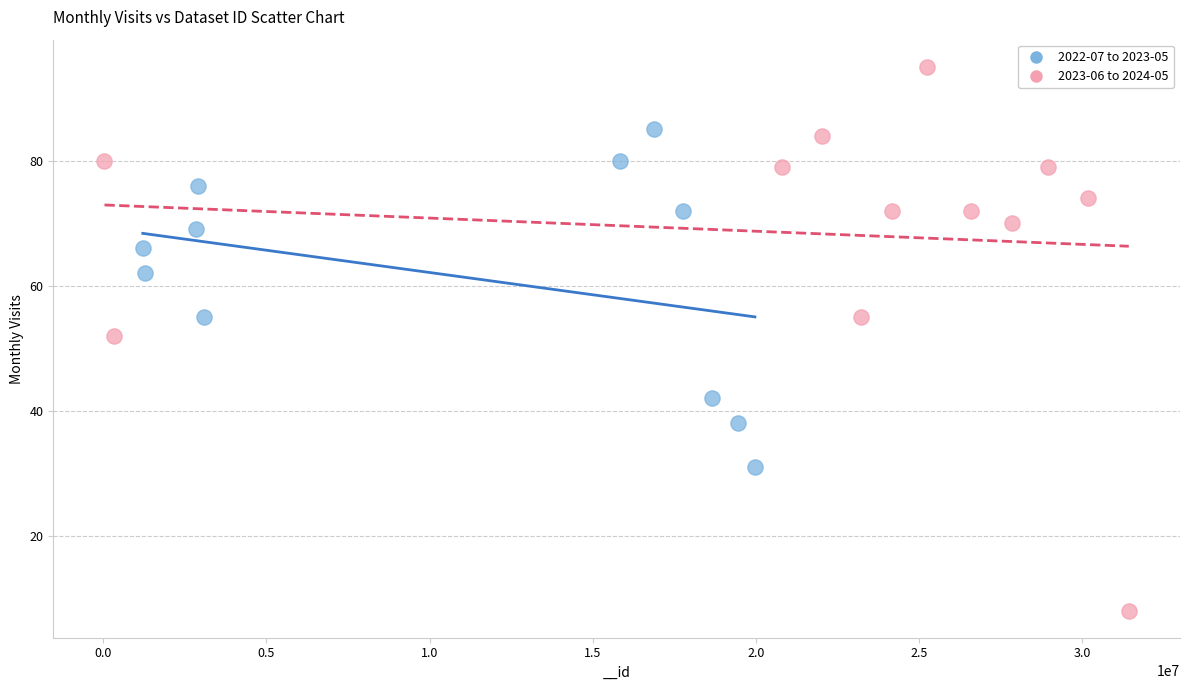

Which series contains the highest Y value?

2023-06 to 2024-05